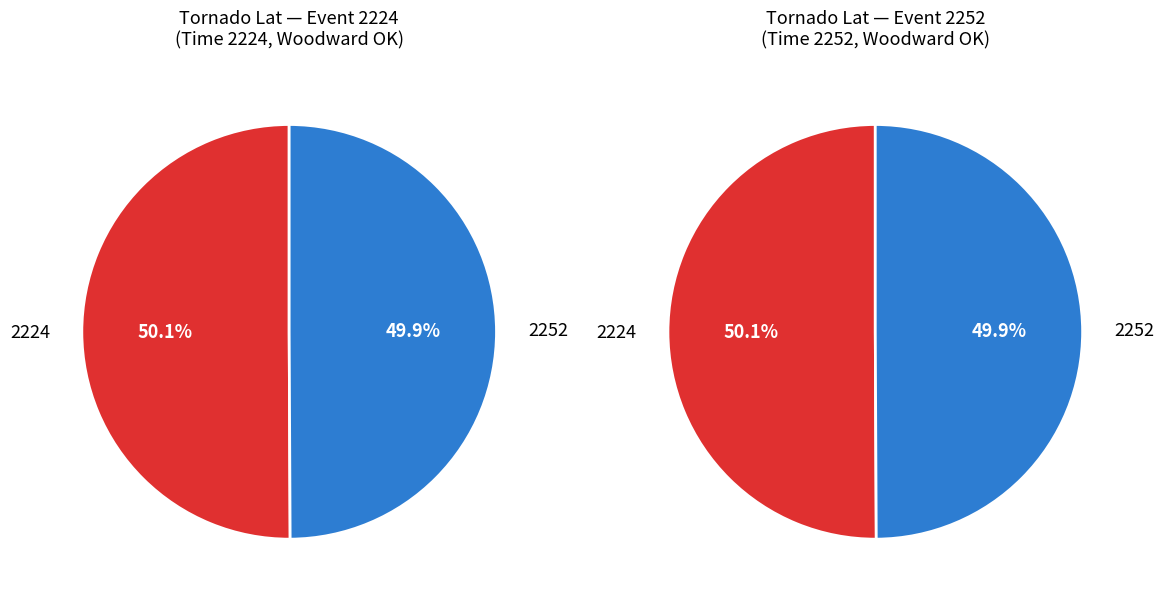

Is the sum of 2252 and 2224 greater than half?

Yes